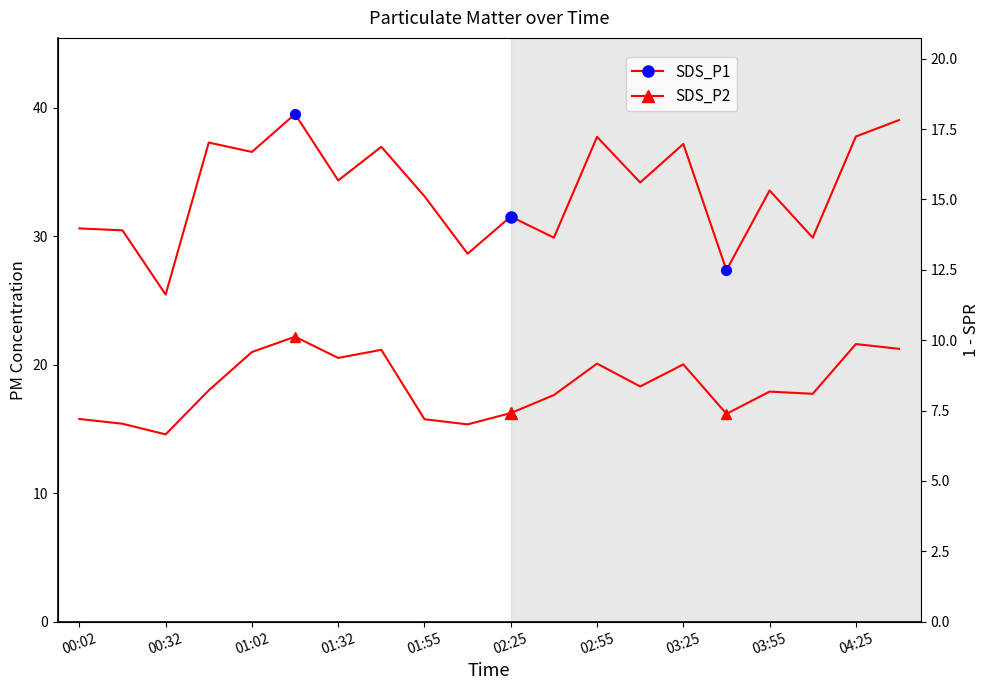

The value of SDS_P1 at 19 is 24.9. True or false?

False